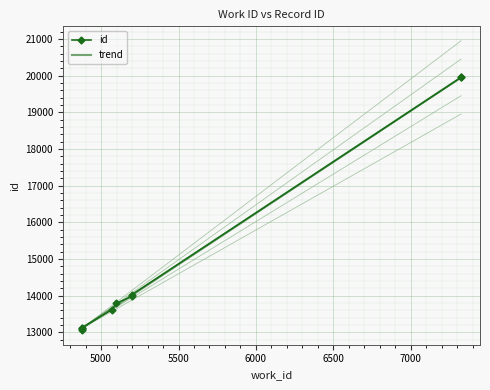

What is the ratio of the value at 5197 to the value at 7325?

0.7